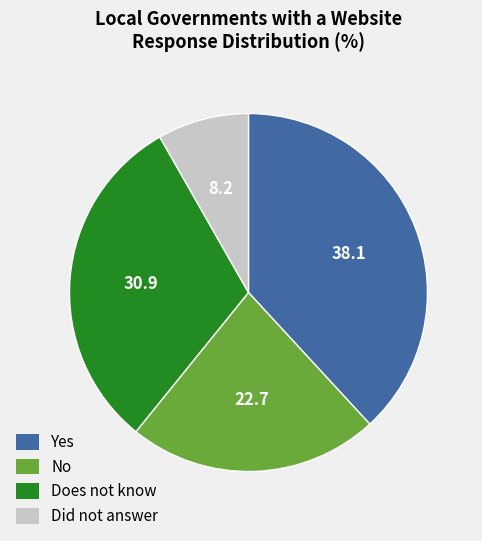

Is there a majority slice in this chart?

No